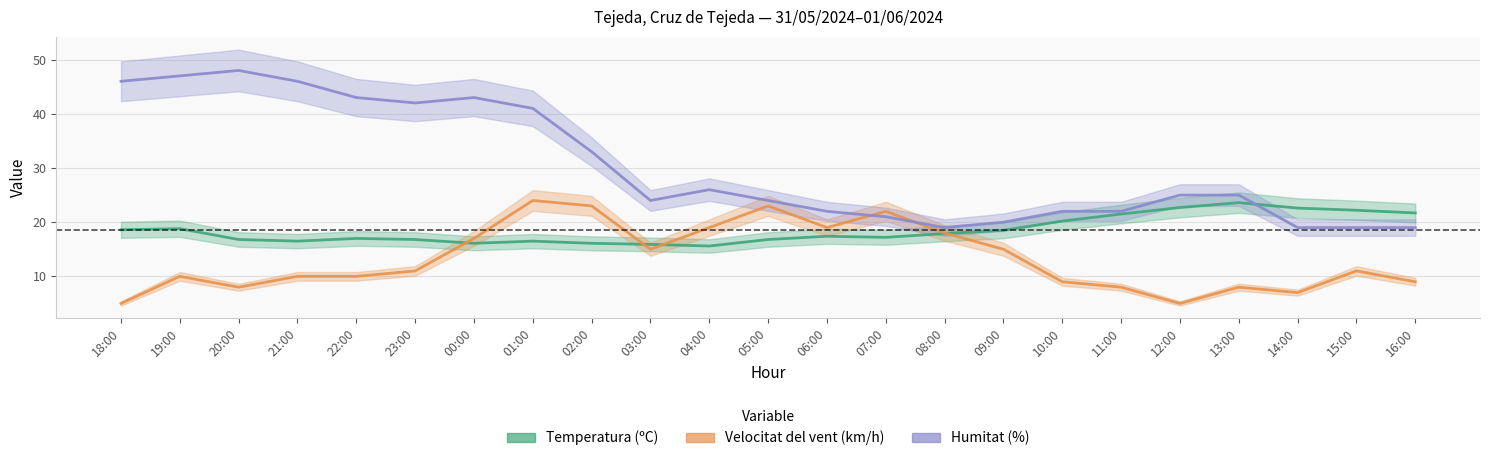

What is the label of the 12th point from the right?

05:00